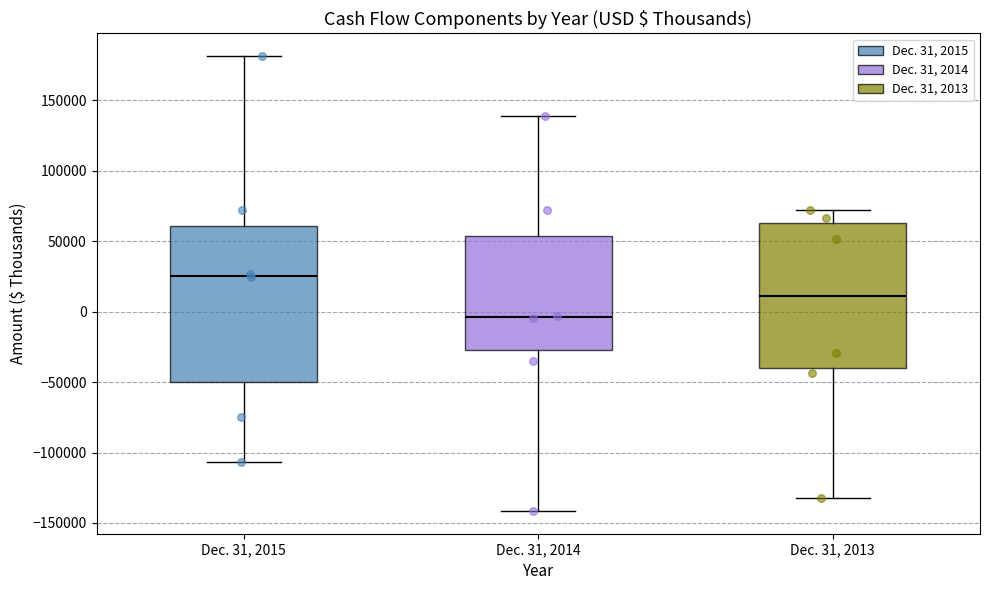

Where is the lower edge of the box for Dec. 31, 2015 on the y-axis? The values are not printed on the chart, so give them approximately, as read against the axis.

-50000